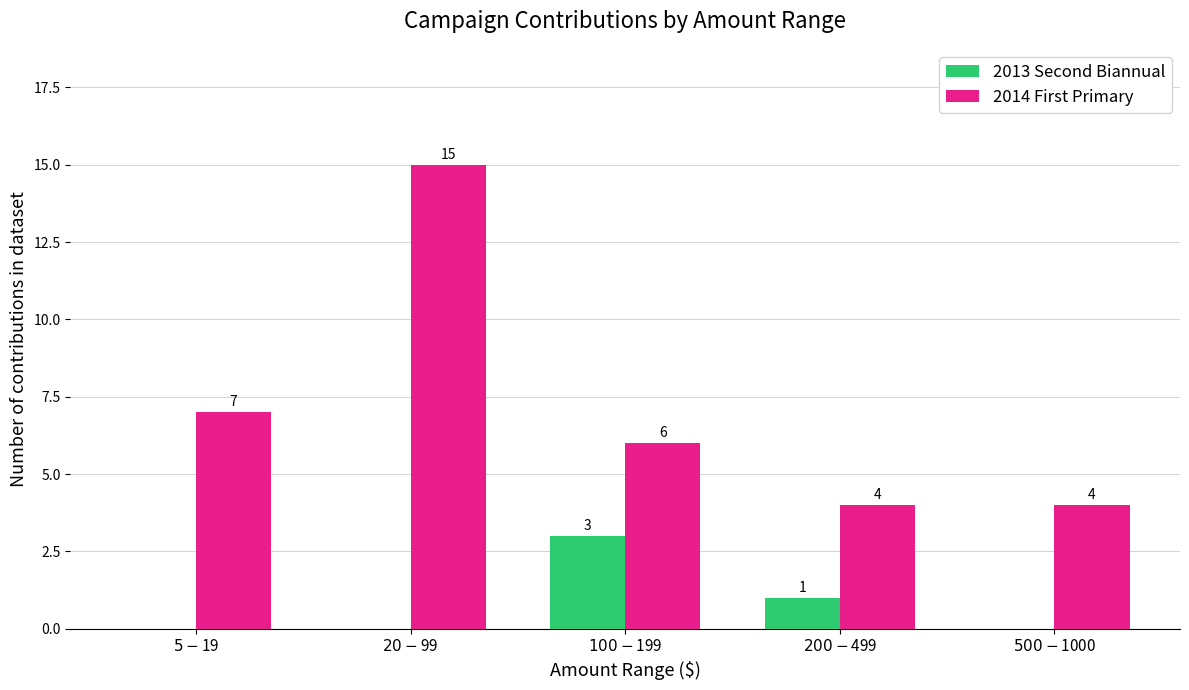

What are all the series names shown in the legend?

2013 Second Biannual, 2014 First Primary